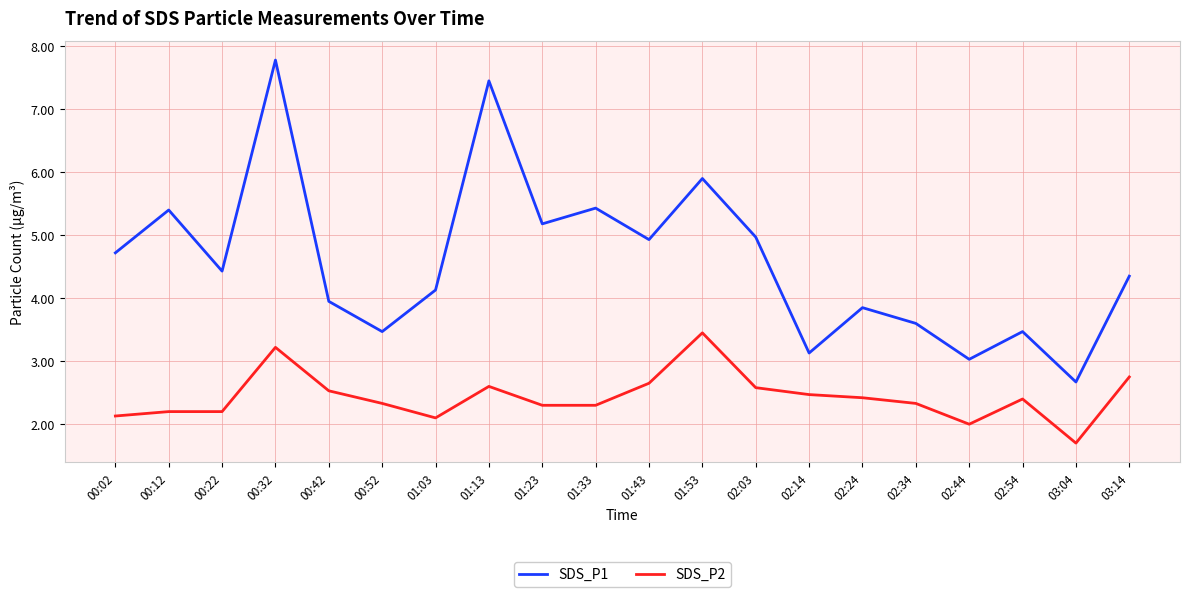

What is the average value of the SDS_P1 series?

4.6